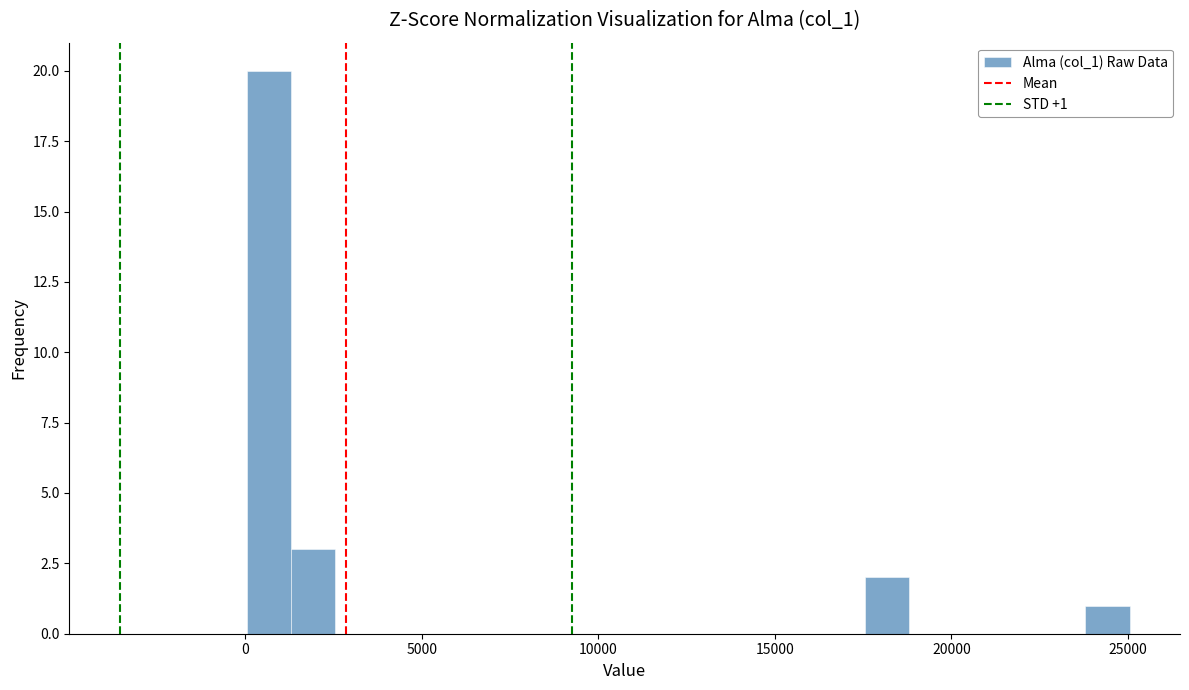

Read against the x-axis, roughly where is the centre of the tallest bar?

500